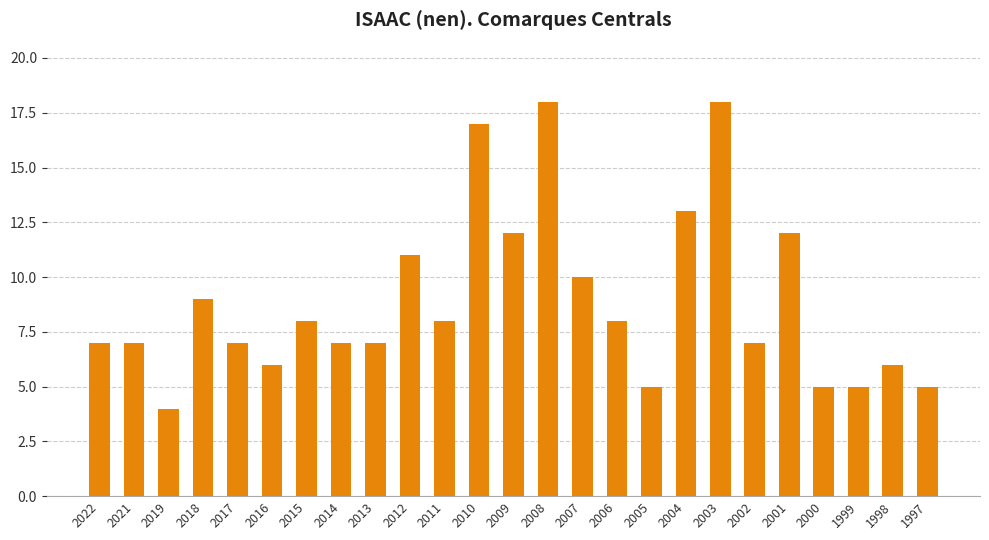

What is the maximum value shown in the chart?

18